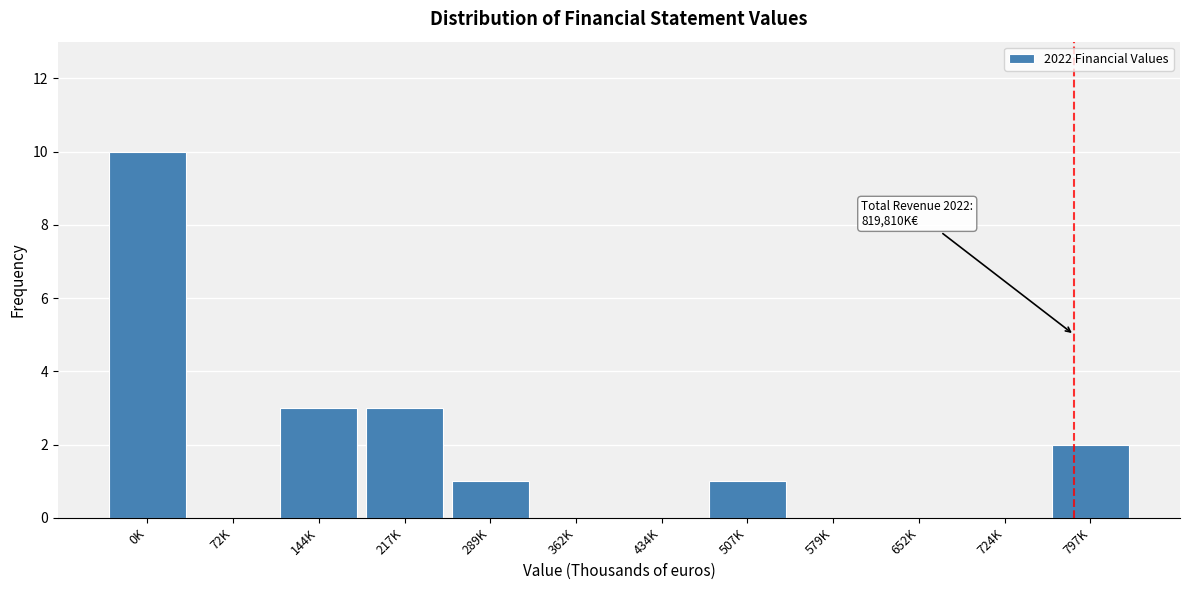

Reading right to left, extract all data points from this chart.

797K=2	724K=0	652K=0	579K=0	507K=1	434K=0	362K=0	289K=1	217K=3	144K=3	72K=0	0K=10